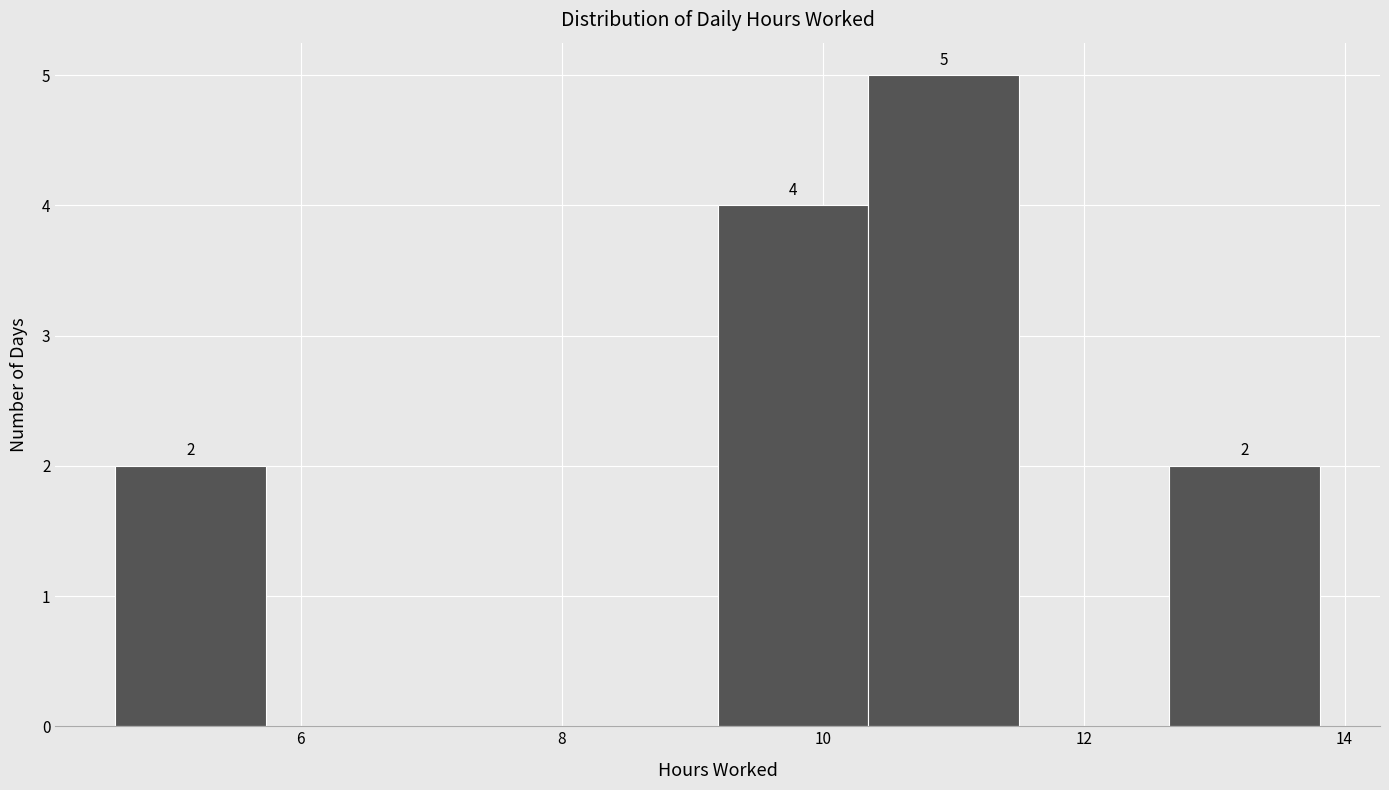

Which range on the x-axis has the tallest bar?

10.4 to 11.6